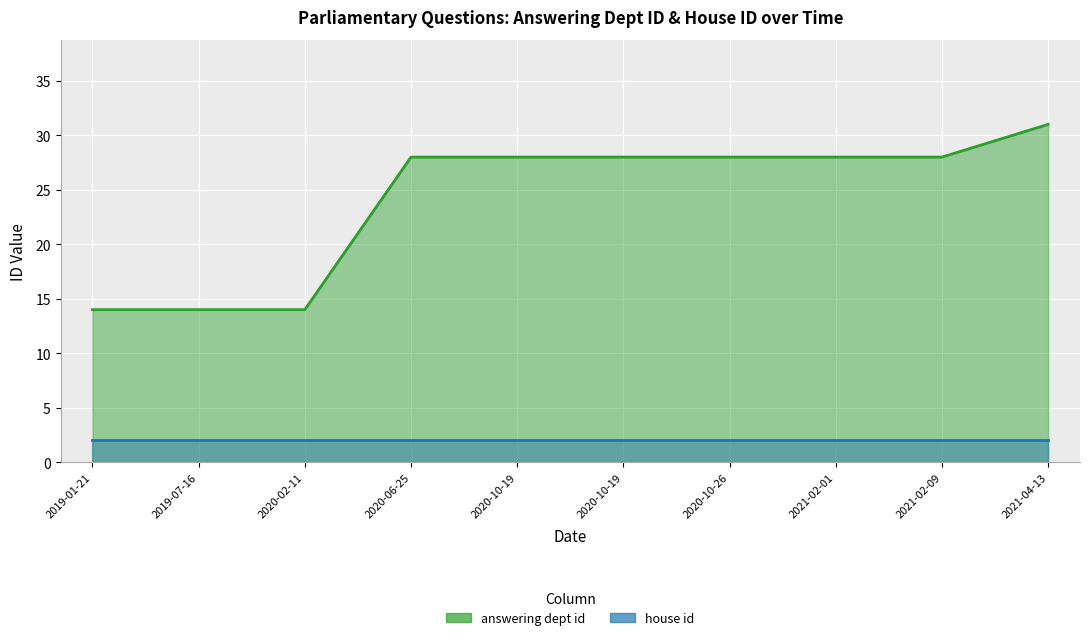

True or false: the data has more than 0 interior local peaks.

False